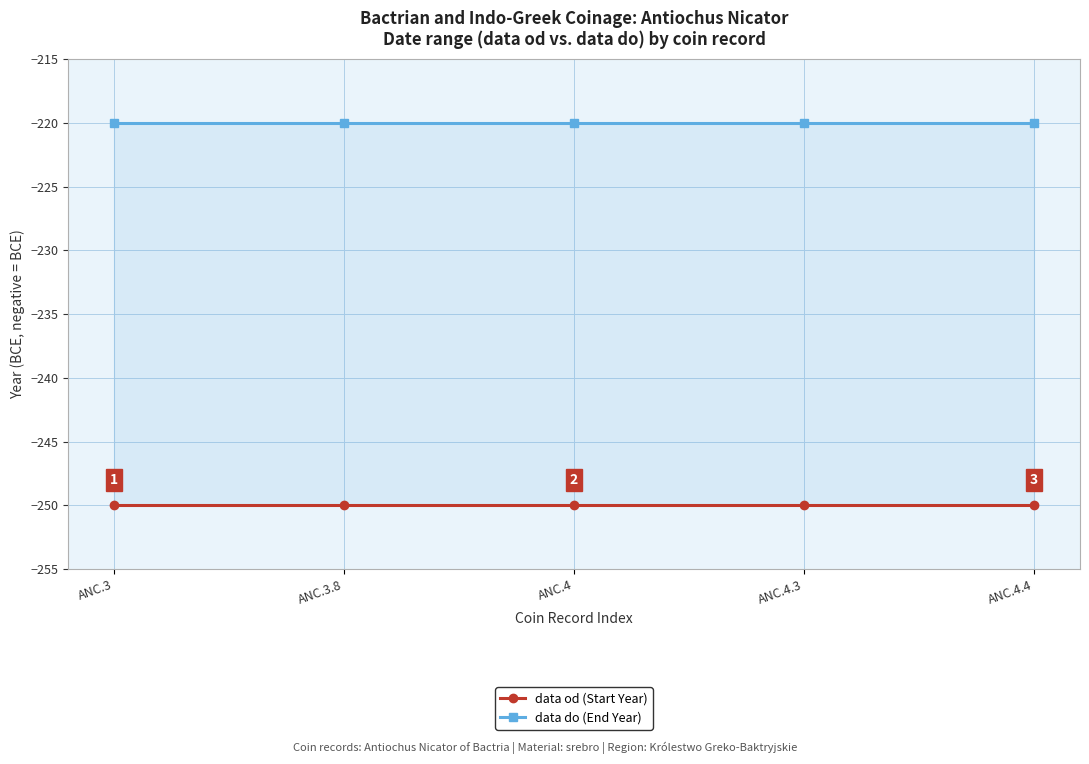

Which series has the largest total across all categories?

data do (End Year)